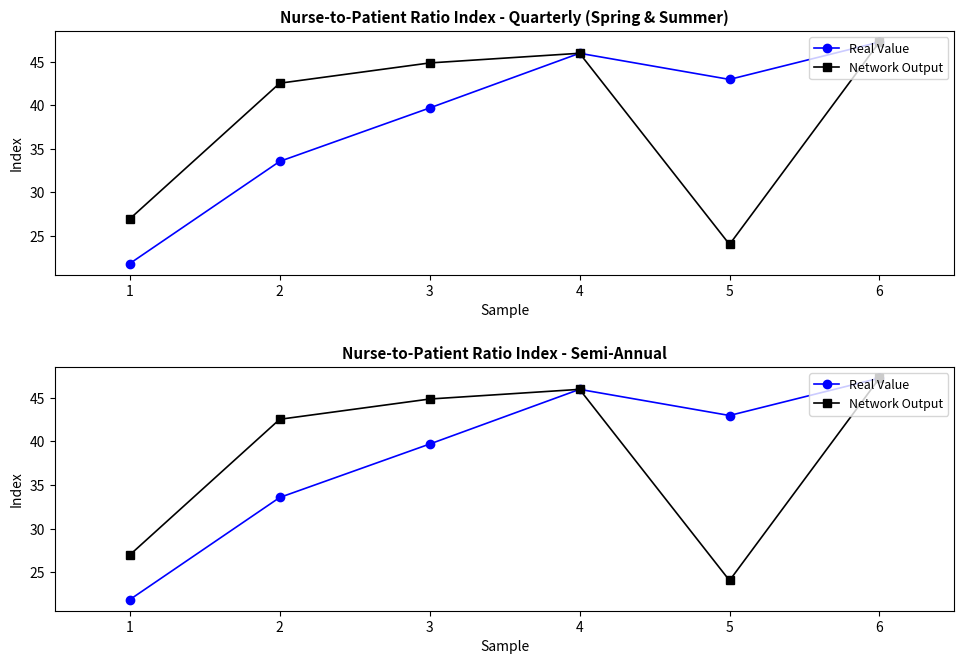

True or false: Network Output and Real Value intersect in this chart.

False